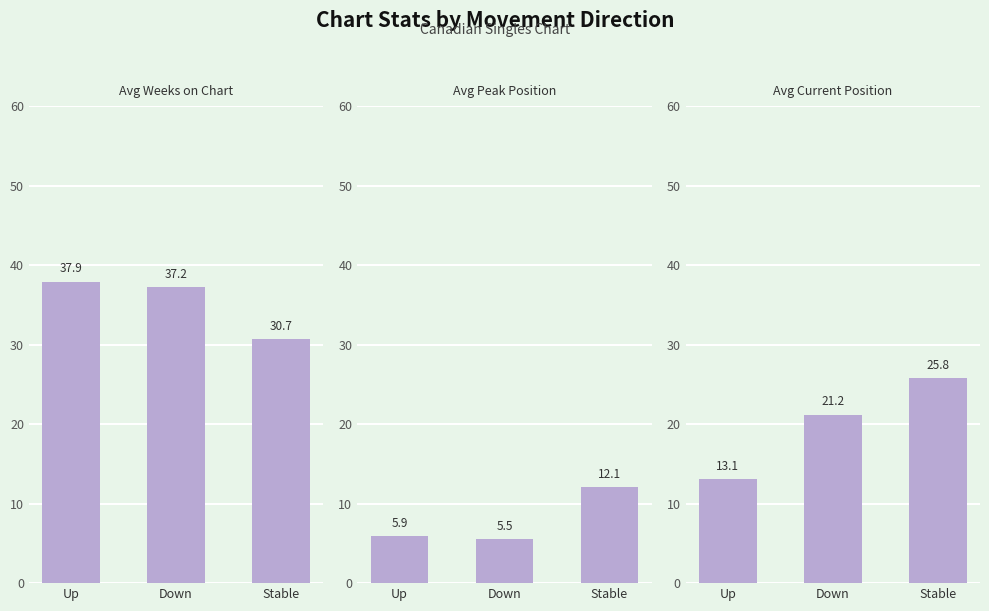

Which series has the largest range (max minus min)?

Avg Current Position